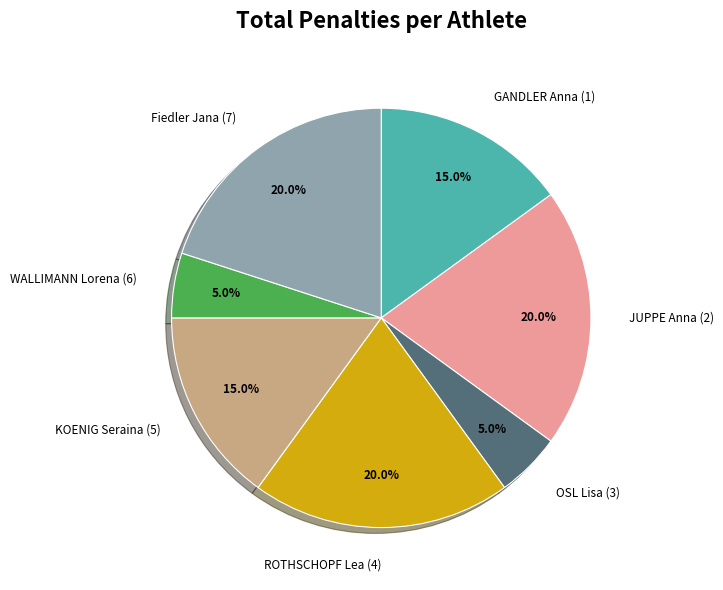

How much of the chart is everything except KOENIG Seraina (5)?

85.0%